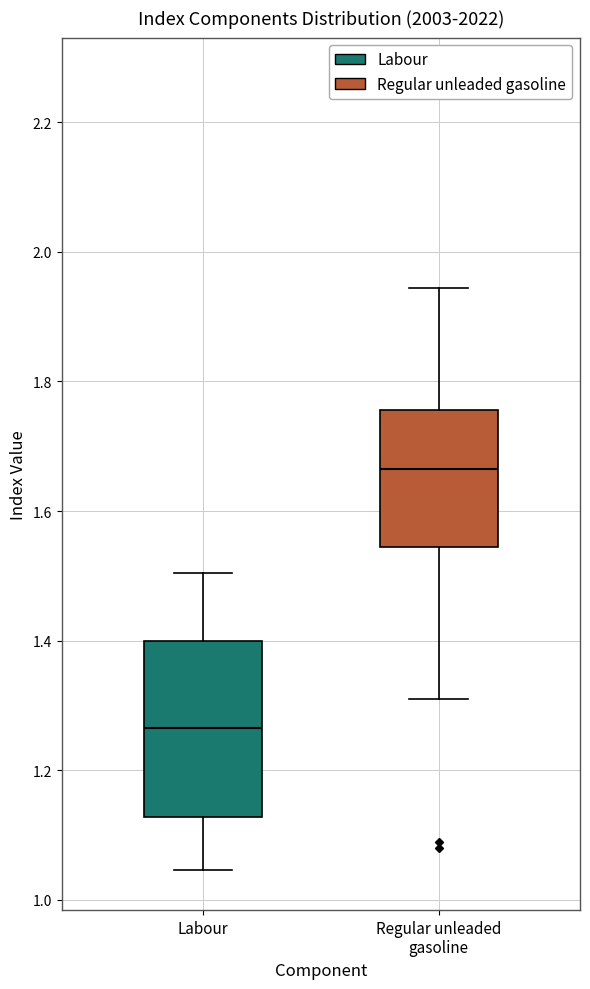

Comparing the boxes themselves (not the whiskers), which one is the tallest?

Labour